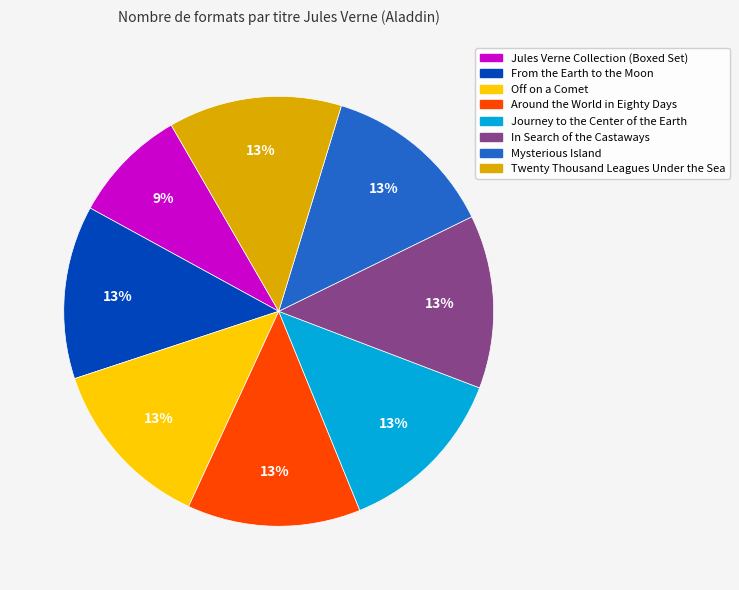

Approximately how many times larger is the value at Mysterious Island compared to From the Earth to the Moon?

1.0